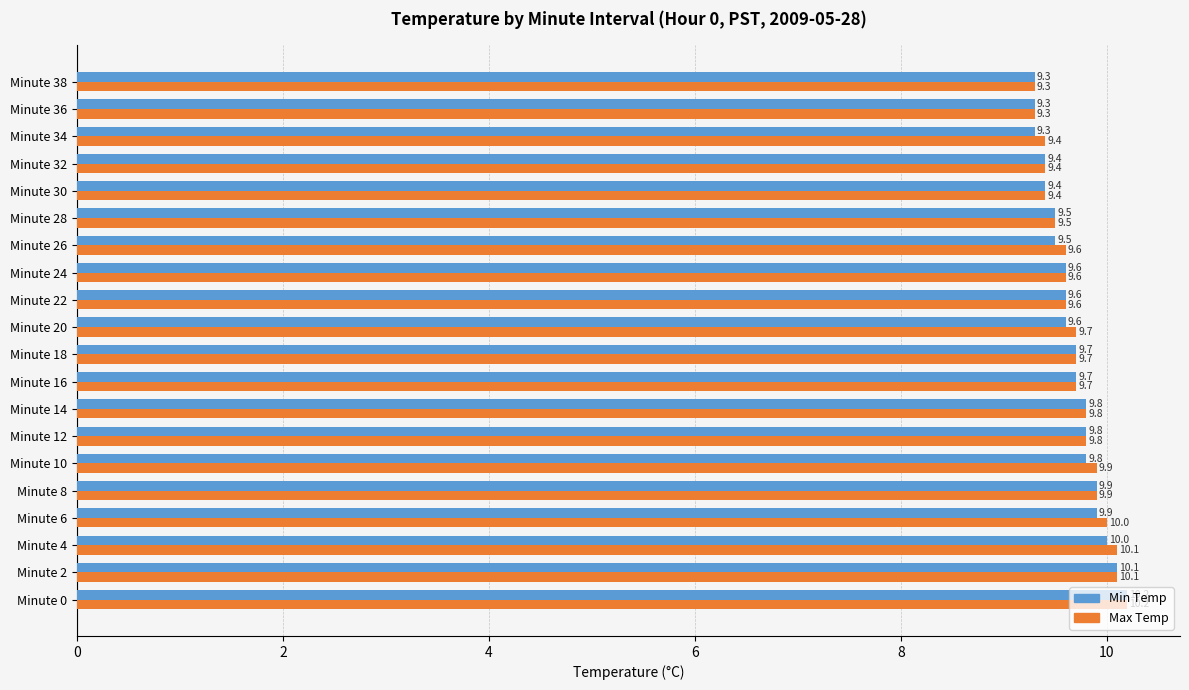

Rank the series by their average value, from highest to lowest.

Max Temp, Min Temp